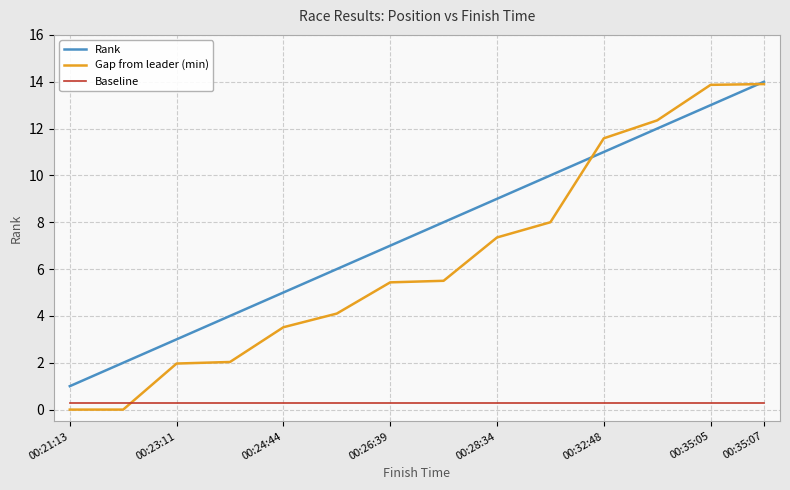

What is the maximum value shown in the chart?

14.0